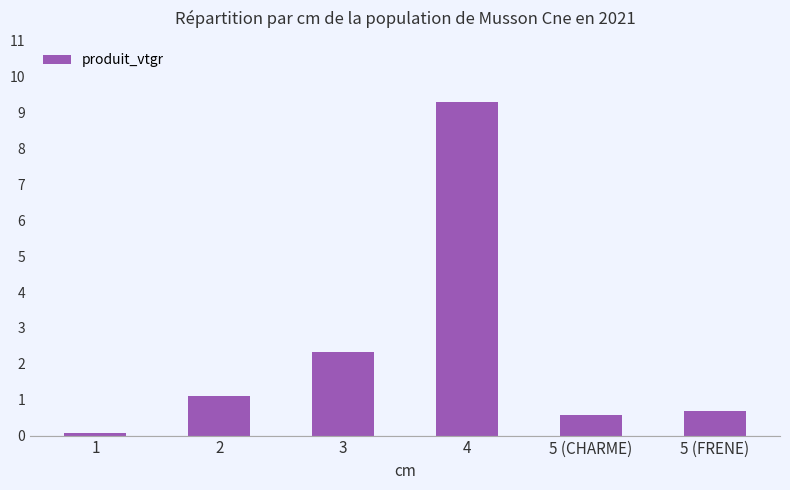

What is the change in value from 1 to 5 (FRENE)?

+0.6